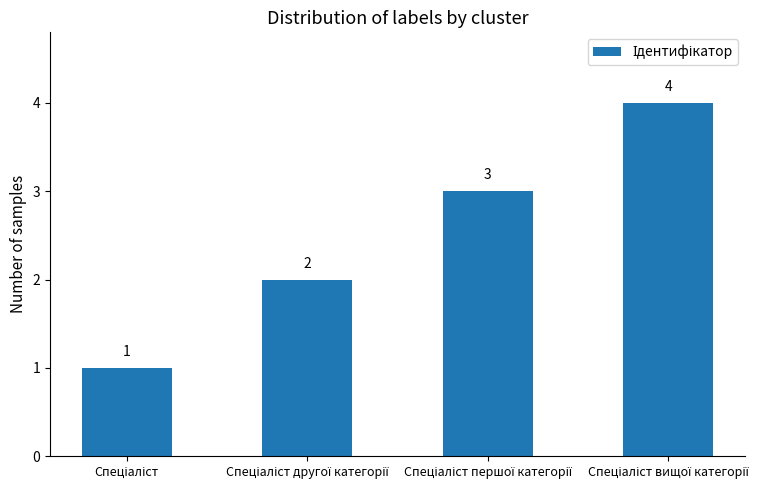

What is the sum of all values?

10